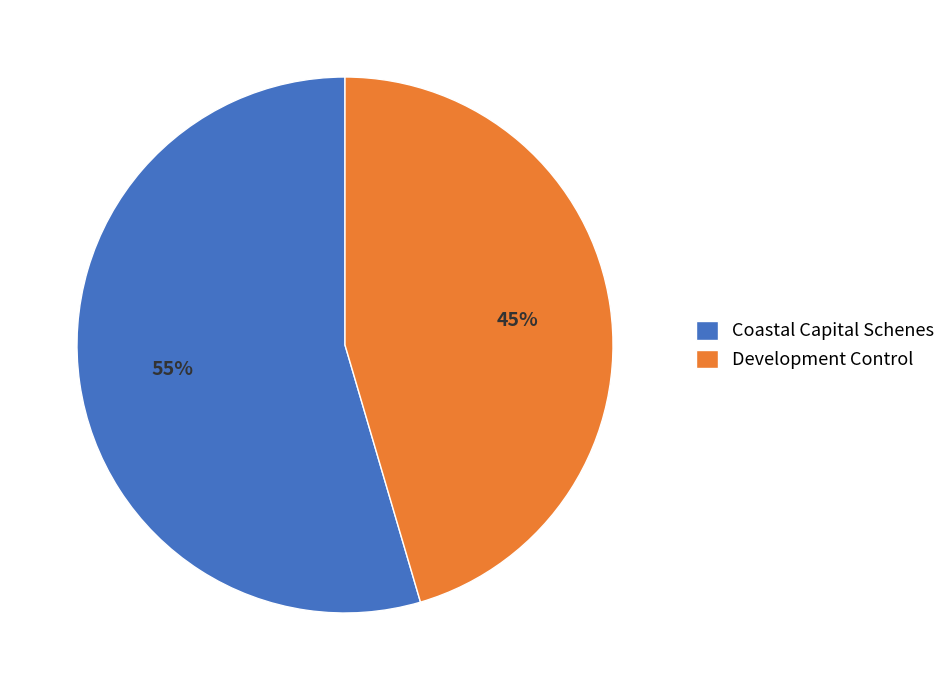

Rank the categories by value from lowest to highest.

Development Control, Coastal Capital Schenes